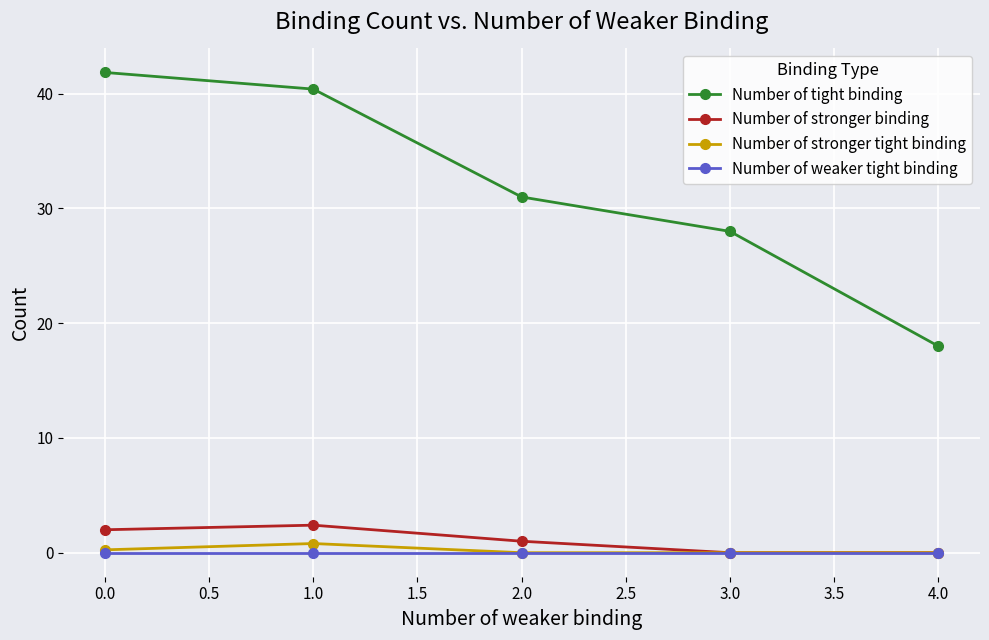

What is the label of the 4th point from the left?

3.0